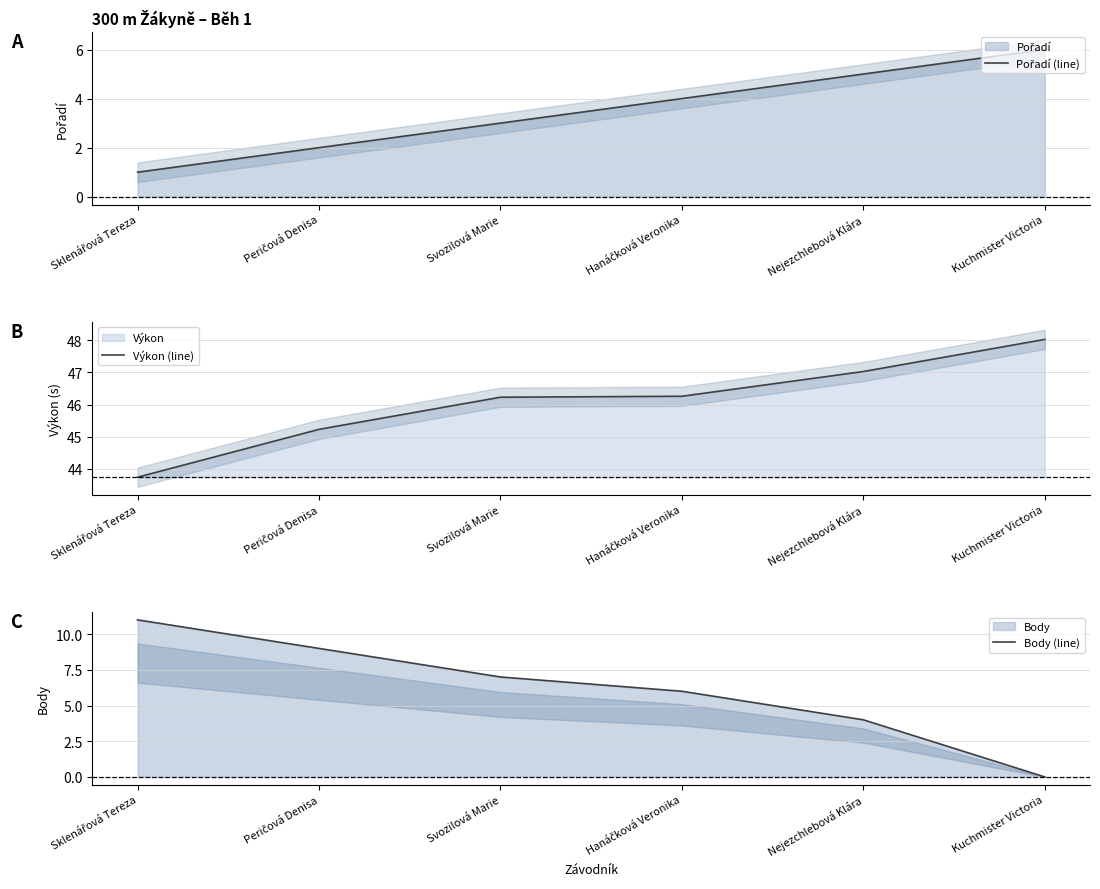

What is the lowest value of the Pořadí (line) series?

1.0